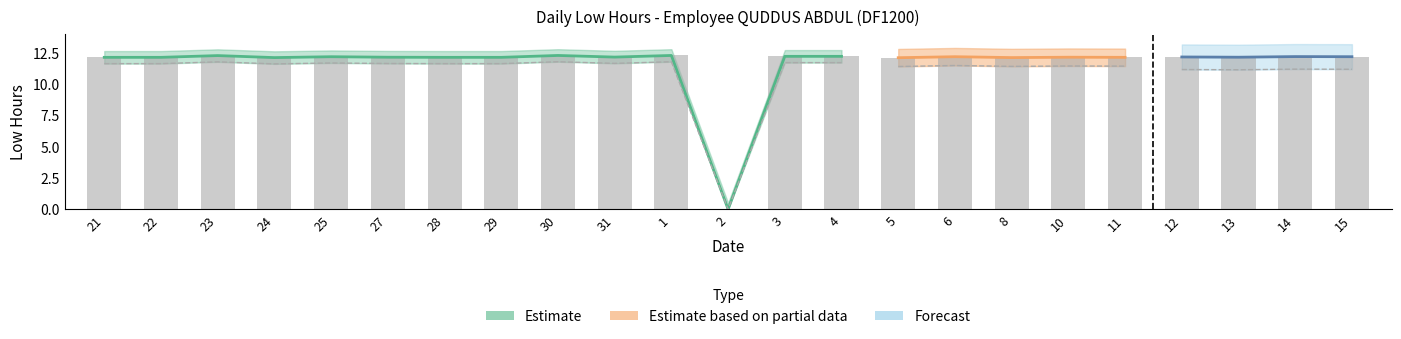

Where does the data first go above 12?

21